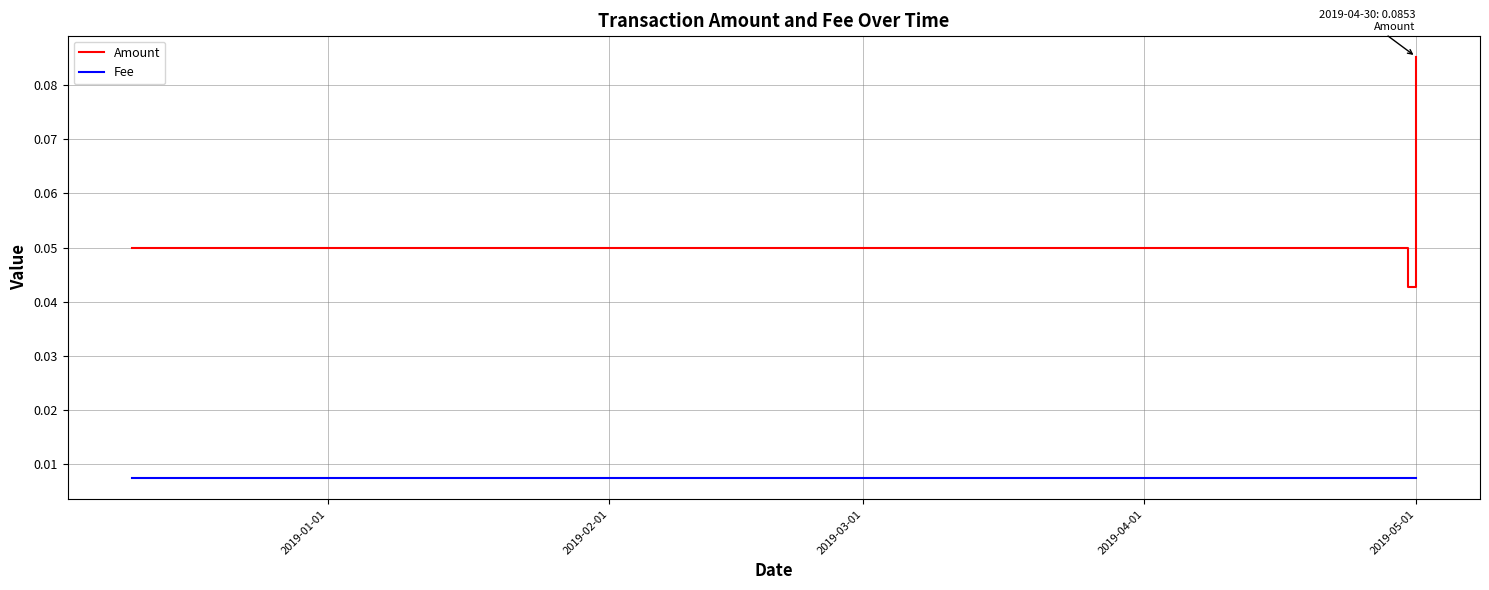

What is the sum of all Amount values?

0.2